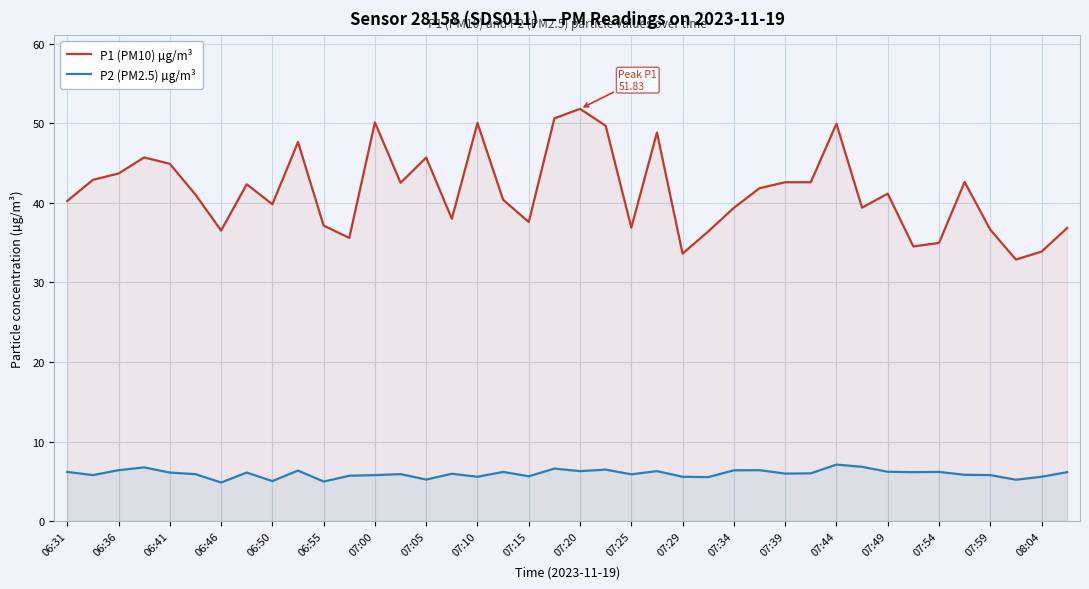

At 07:15, list the series in order from smallest to largest.

P2 (PM2.5) µg/m³, P1 (PM10) µg/m³